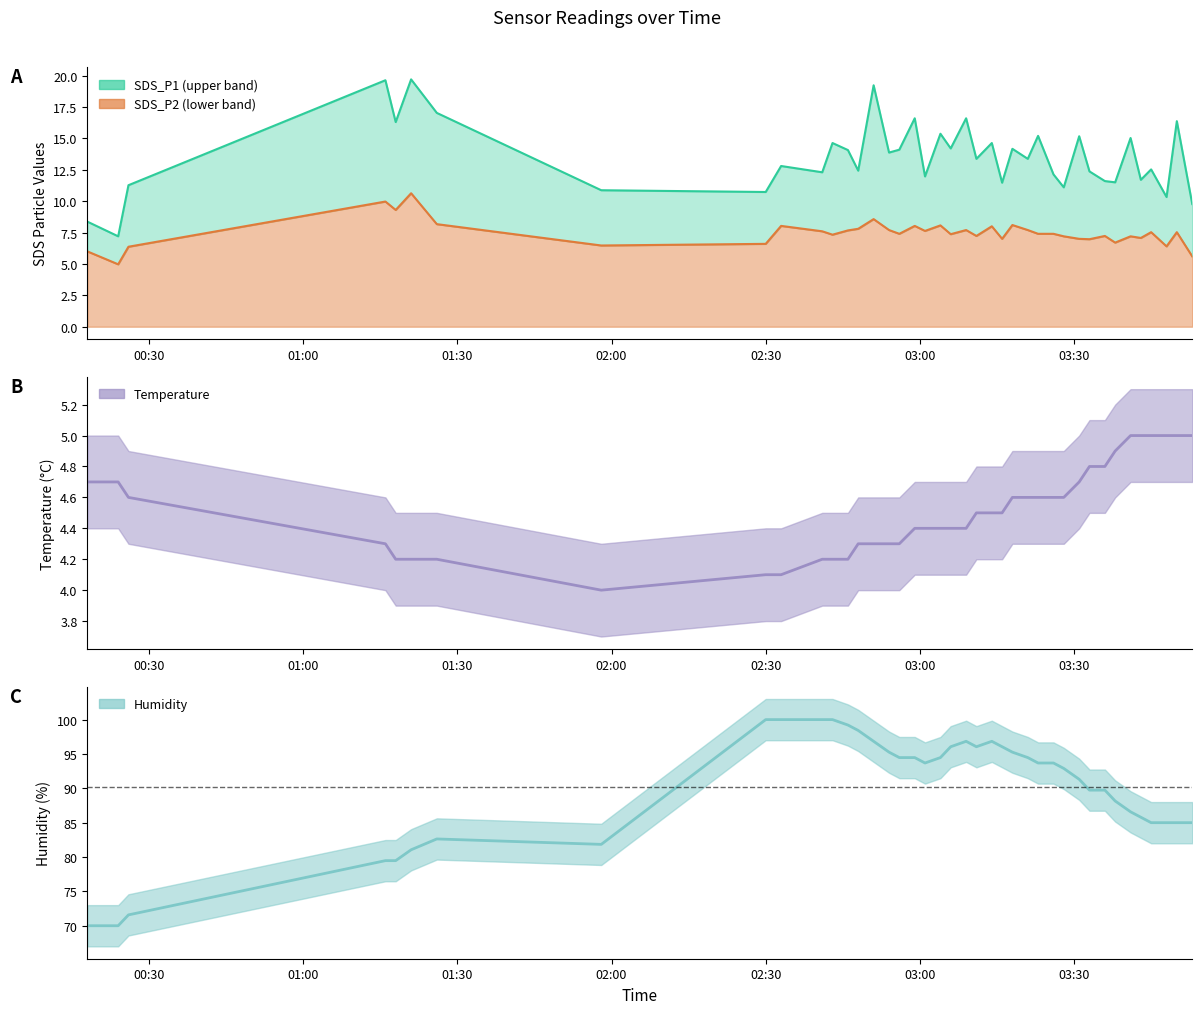

Reading left to right, transcribe all the data shown in this chart.

SDS_P1 line: 8.4	7.2	11.3	19.6	16.3	19.7	17.0	10.9	10.7	12.8	12.3	14.6	14.1	12.4	19.2	13.9	14.1	16.6	12.0	15.4	14.2	16.6	13.4	14.6	11.5	14.2	13.4	15.2	12.1	11.1	15.2	12.4	11.6	11.5	15.0	11.7	12.5	10.3	16.4	9.8
SDS_P2 line: 6.0	5.0	6.4	10.0	9.3	10.6	8.2	6.5	6.6	8.0	7.6	7.3	7.7	7.8	8.6	7.7	7.4	8.0	7.6	8.1	7.4	7.7	7.2	8.0	7.0	8.1	7.7	7.4	7.4	7.2	7.0	7.0	7.2	6.7	7.2	7.1	7.5	6.4	7.5	5.6
Temp: 4.7	4.7	4.6	4.3	4.2	4.2	4.2	4.0	4.1	4.1	4.2	4.2	4.2	4.3	4.3	4.3	4.3	4.4	4.4	4.4	4.4	4.4	4.5	4.5	4.5	4.6	4.6	4.6	4.6	4.6	4.7	4.8	4.8	4.9	5.0	5.0	5.0	5.0	5.0	5.0
Humidity: 70.0	70.0	71.6	79.5	79.5	81.1	82.6	81.8	100.0	100.0	100.0	100.0	99.2	98.4	96.8	95.3	94.5	94.5	93.7	94.5	96.1	96.8	96.1	96.8	96.1	95.3	94.5	93.7	93.7	92.9	91.3	89.7	89.7	88.2	86.6	85.8	85.0	85.0	85.0	85.0